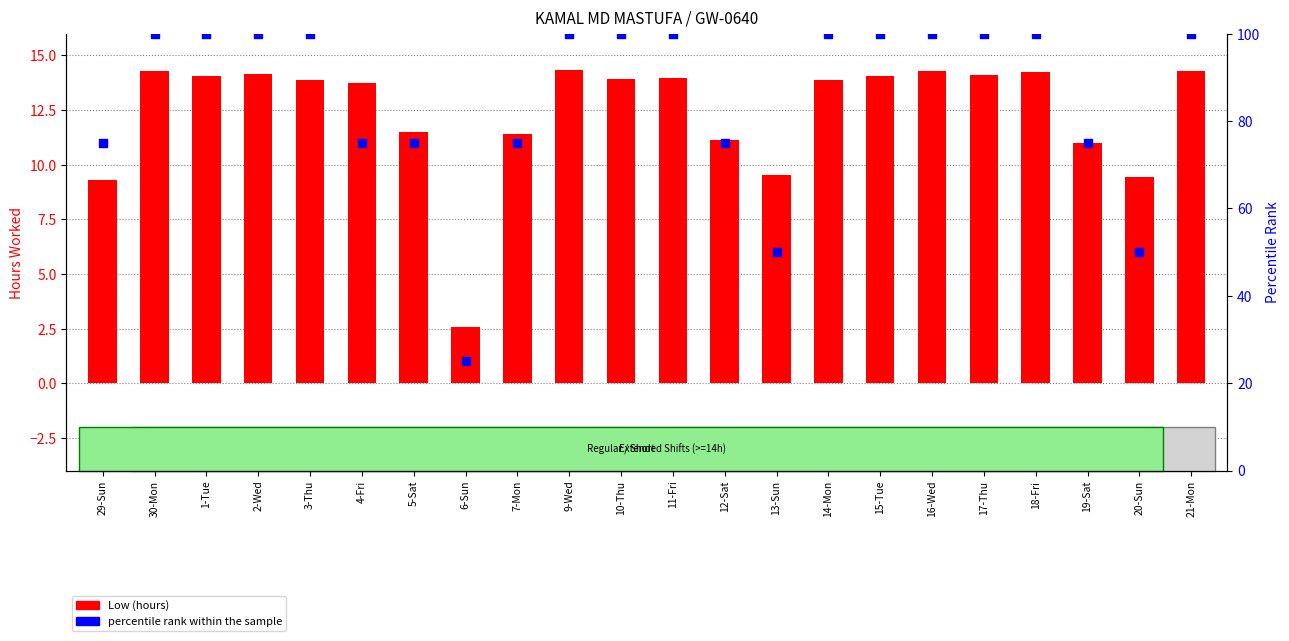

Which series has the largest total across all categories?

percentile rank within the sample